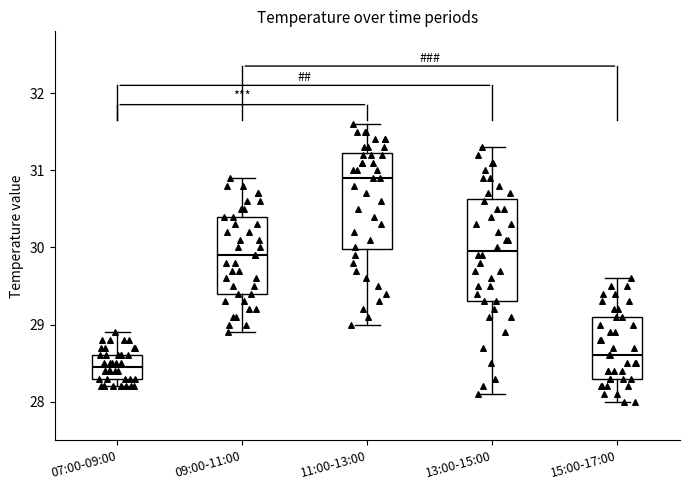

Where is the upper edge of the box for 15:00-17:00 on the y-axis? The values are not printed on the chart, so give them approximately, as read against the axis.

29.1